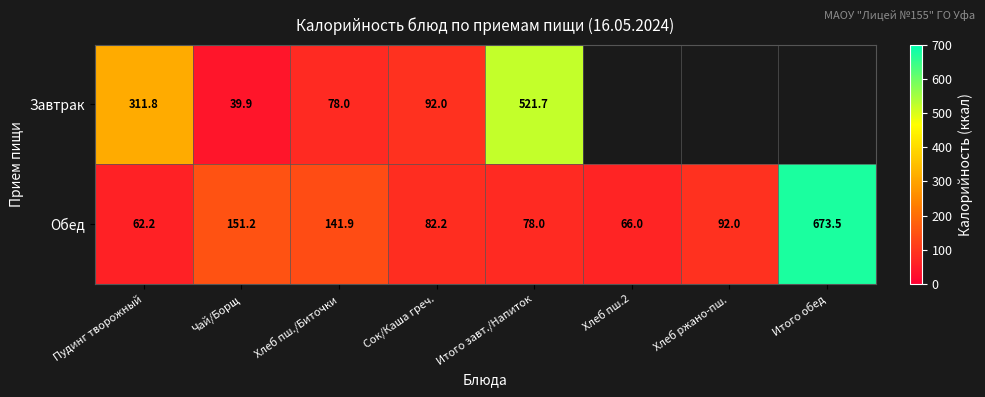

Which has a higher value, Итого завт./Напиток or Сок/Каша греч.?

Итого завт./Напиток